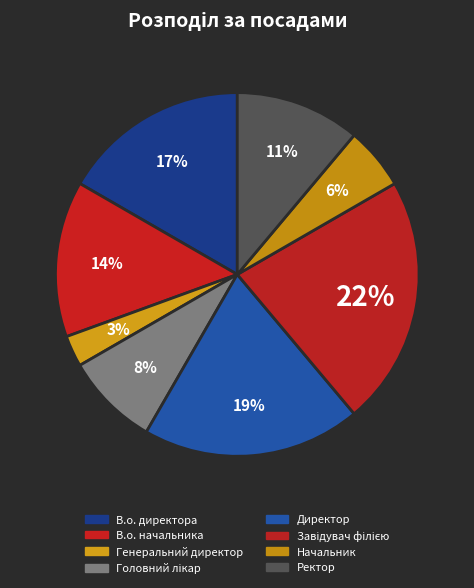

Is it true that Головний лікар is 3% of the pie?

False